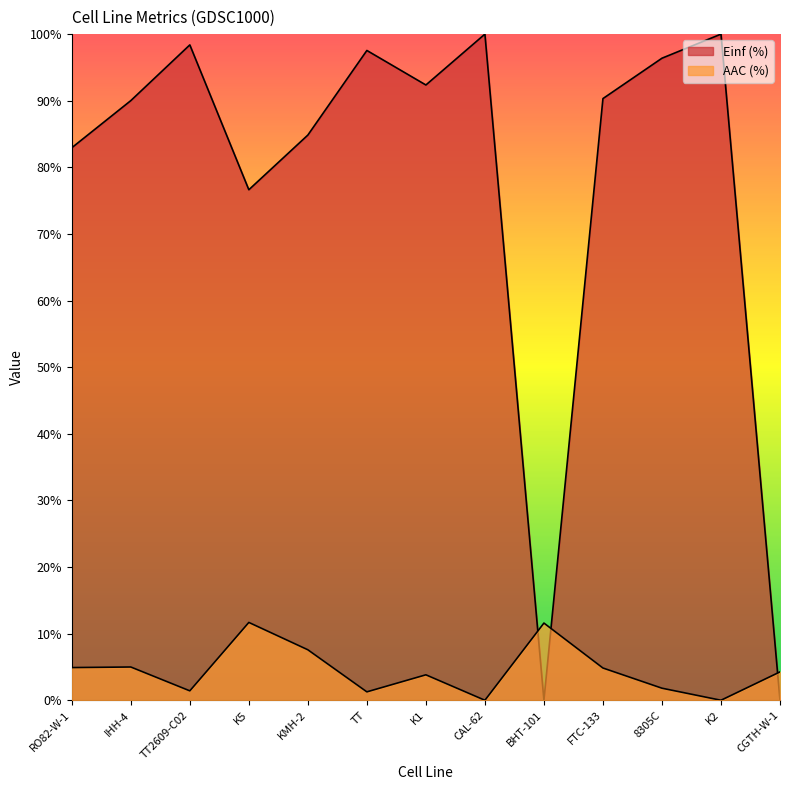

In AAC (%), how many points are higher than both neighbors (excluding endpoints)?

4